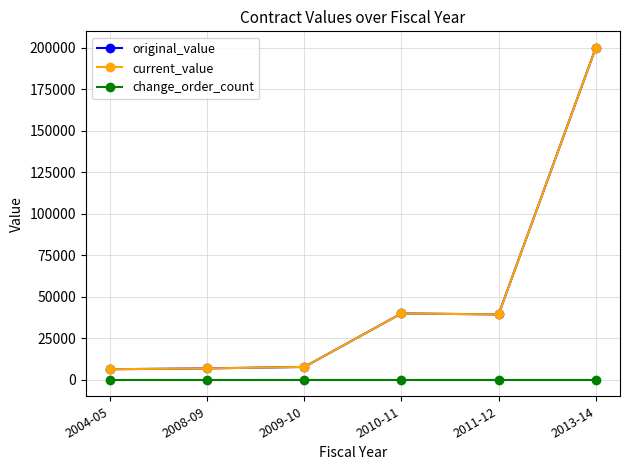

Where is the first local minimum for current_value?

2011-12